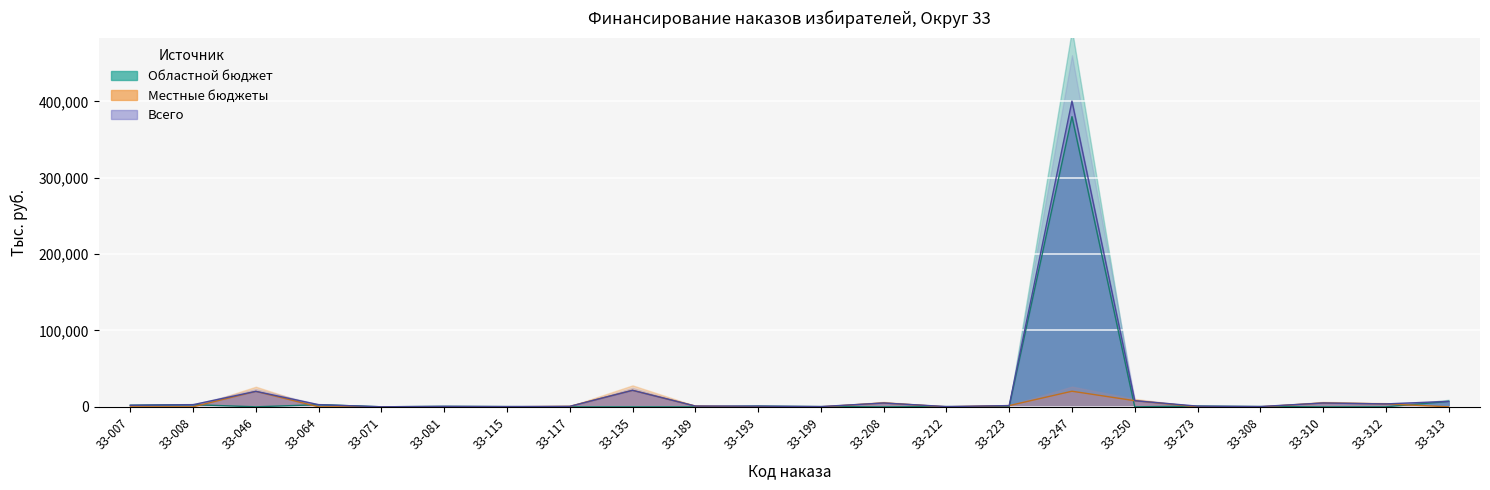

Reading left to right, transcribe all the data shown in this chart.

Областной бюджет: 33-007=2000.0	33-008=2800.0	33-046=0.0	33-064=2800.0	33-071=30.0	33-081=600.0	33-115=300.0	33-117=0.0	33-135=0.0	33-189=0.0	33-193=900.0	33-199=300.0	33-208=0.0	33-212=306.5	33-223=0.0	33-247=380000.0	33-250=0.0	33-273=891.6	33-308=350.0	33-310=0.0	33-312=0.0	33-313=7080.0
Местные бюджеты: 33-007=0.0	33-008=0.0	33-046=20245.4	33-064=0.0	33-071=0.0	33-081=0.0	33-115=0.0	33-117=600.0	33-135=21611.3	33-189=1000.0	33-193=0.0	33-199=0.0	33-208=5000.0	33-212=0.0	33-223=1600.0	33-247=20400.0	33-250=8000.0	33-273=0.0	33-308=0.0	33-310=5000.0	33-312=3812.7	33-313=0.0
Всего: 33-007=2000.0	33-008=2800.0	33-046=20245.4	33-064=2800.0	33-071=30.0	33-081=600.0	33-115=300.0	33-117=600.0	33-135=21611.3	33-189=1000.0	33-193=900.0	33-199=300.0	33-208=5000.0	33-212=306.5	33-223=1600.0	33-247=400400.0	33-250=8000.0	33-273=891.6	33-308=350.0	33-310=5000.0	33-312=3812.7	33-313=7080.0